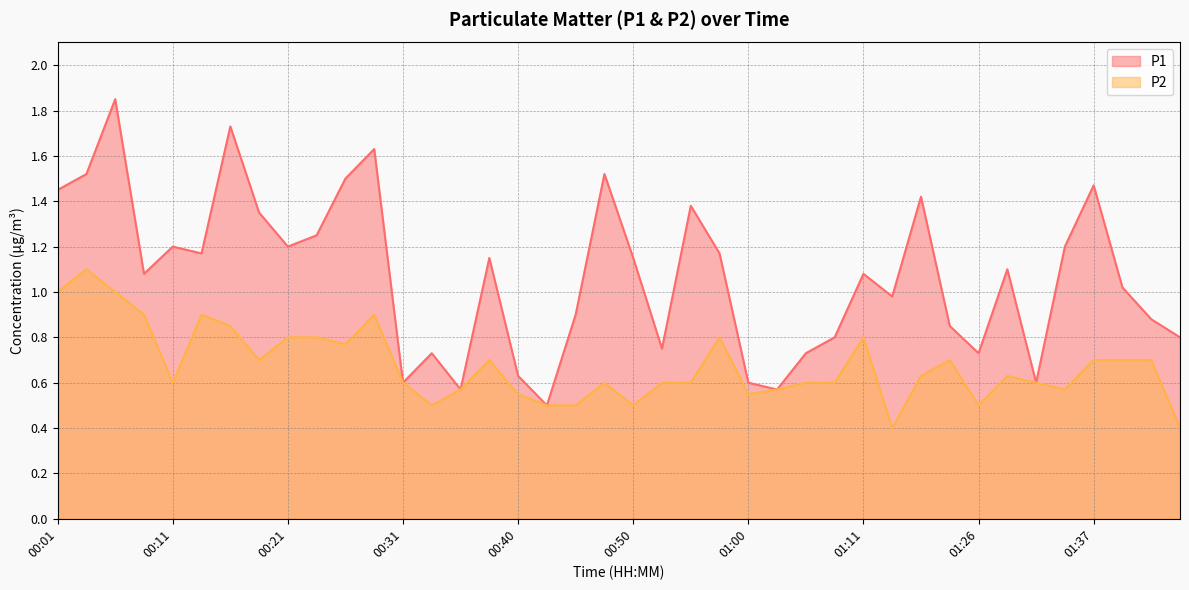

Which series has the largest total across all categories?

P1